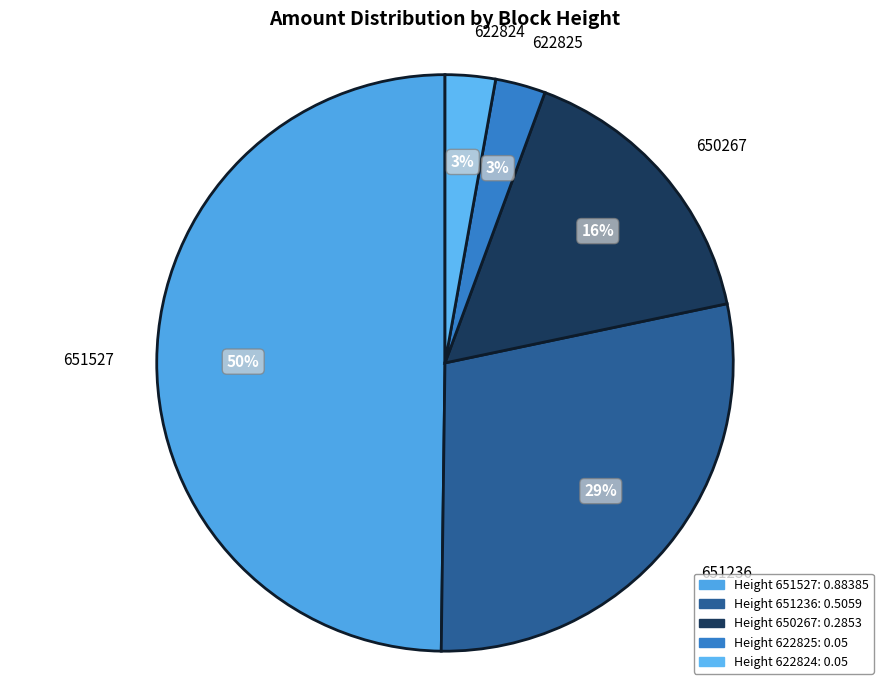

To the nearest percent, what portion does 651527 represent?

50%